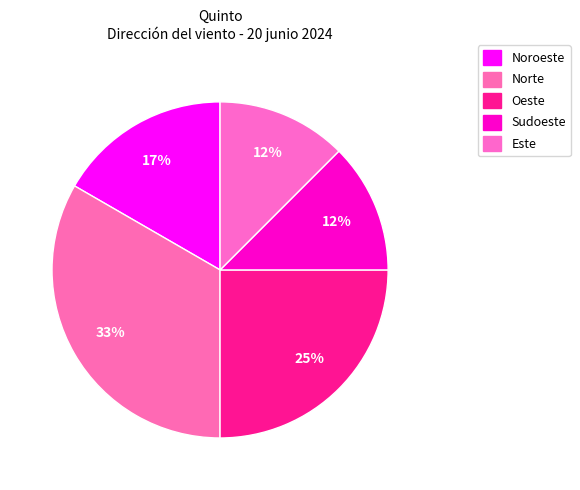

True or false: Sudoeste accounts for 1% of the total.

False